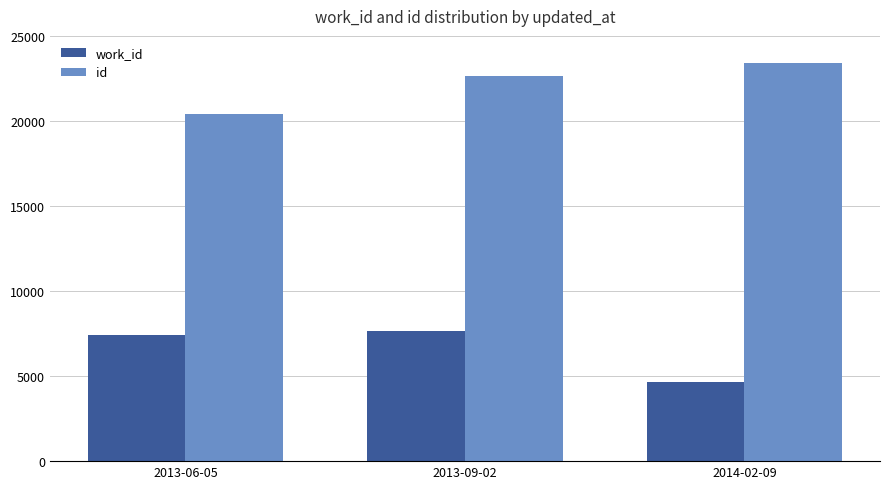

Is it true that id equals 22640 at 2013-09-02?

True